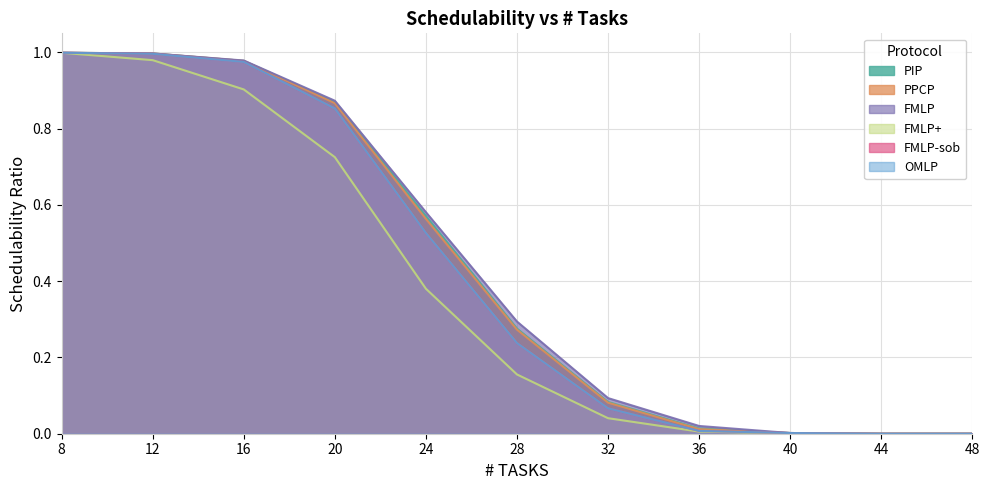

True or false: FMLP and PPCP cross at least once.

False